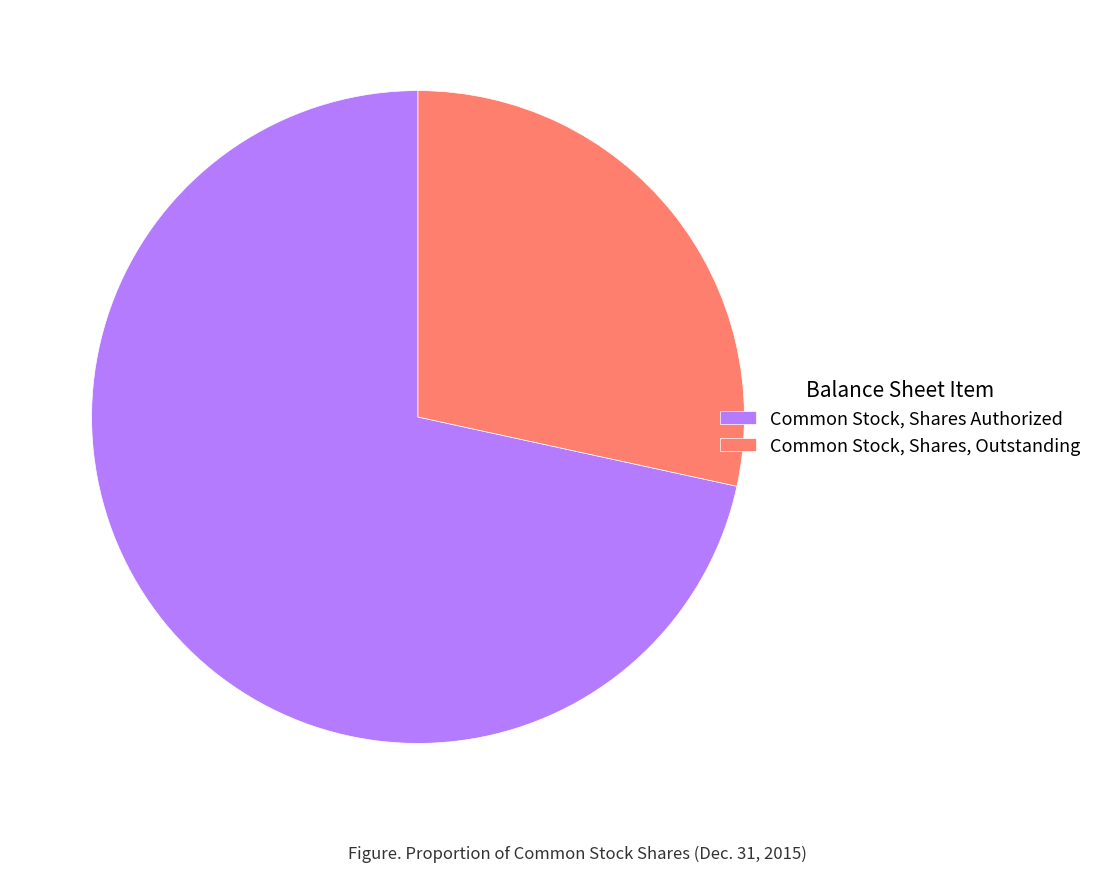

What is the smallest slice in the pie chart?

Common Stock, Shares, Outstanding